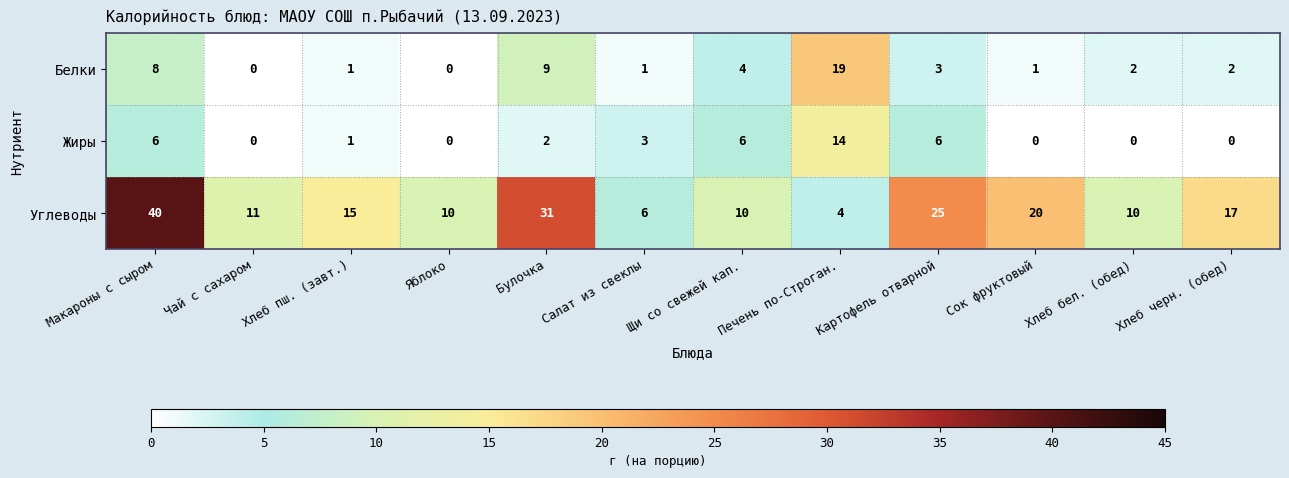

At which category is the sum across all series the highest?

Макароны с сыром